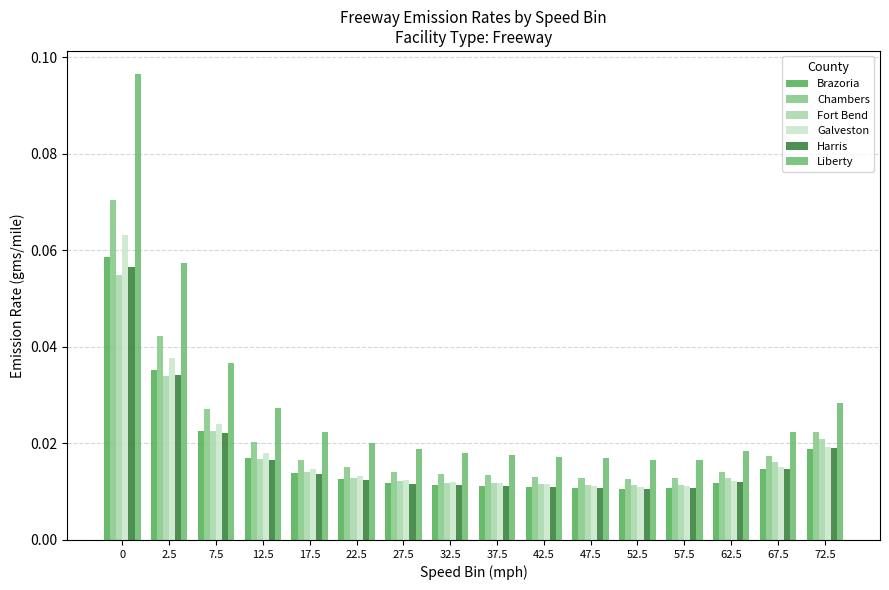

True or false: Harris has a value of 0.0 at 52.5.

True